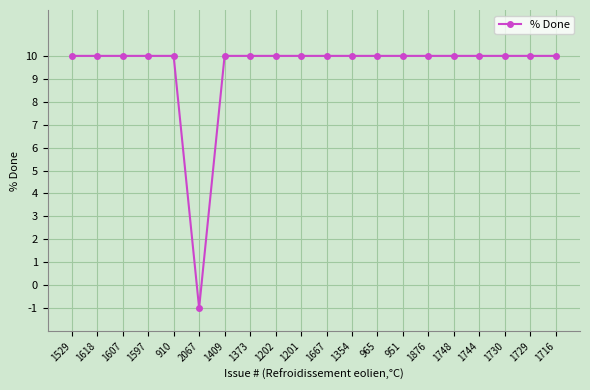

What is the average value?

9